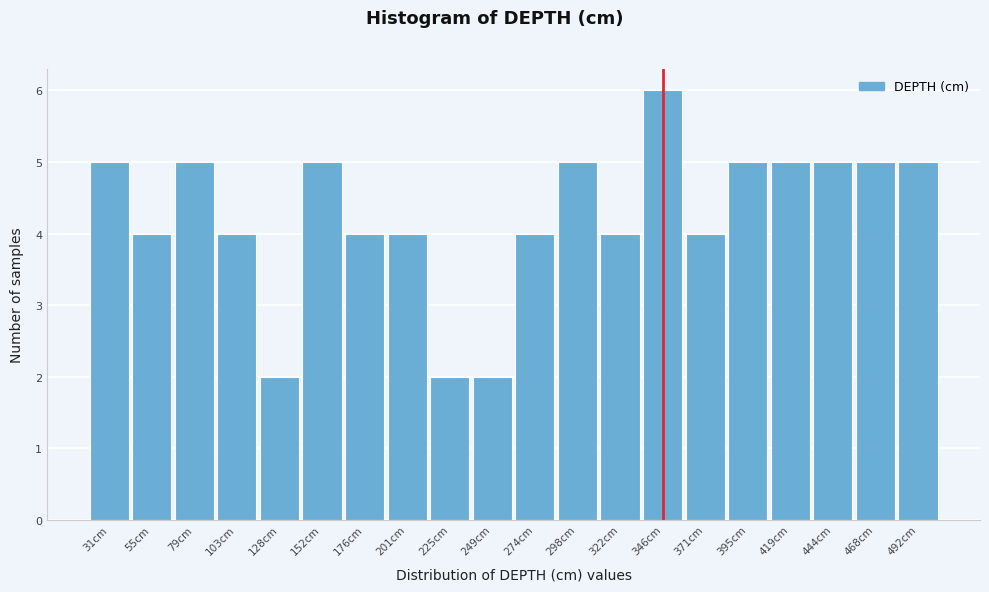

Reading right to left, list all the values displayed in this chart.

5	5	5	5	5	4	6	4	5	4	2	2	4	4	5	2	4	5	4	5